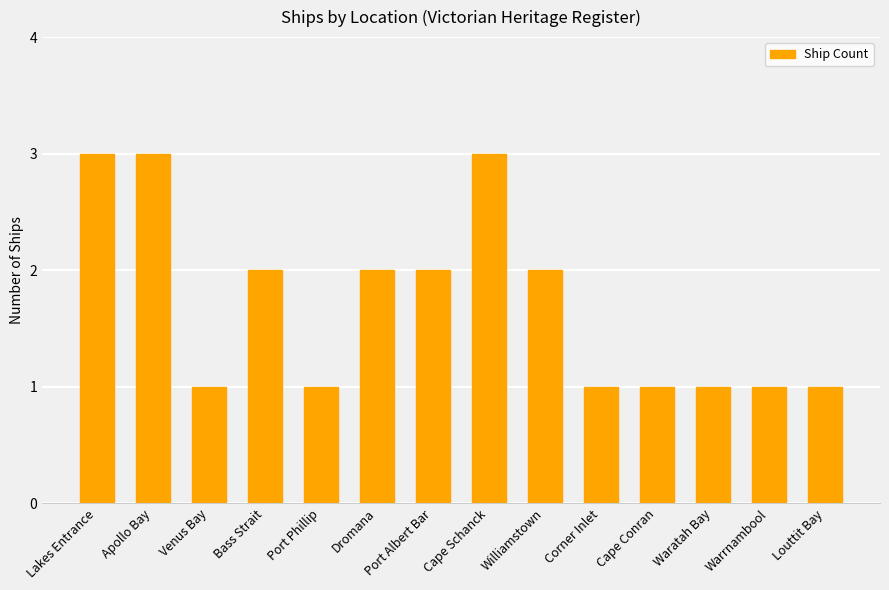

What is the minimum value shown in the chart?

1